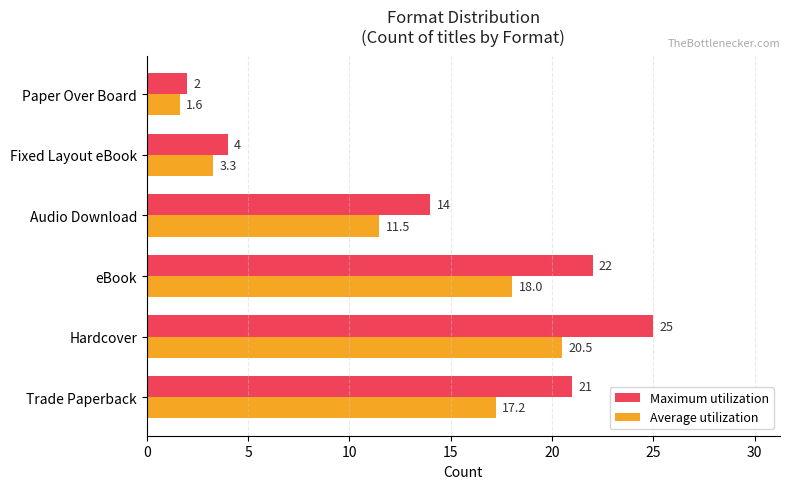

How many distinct data groups are displayed?

2